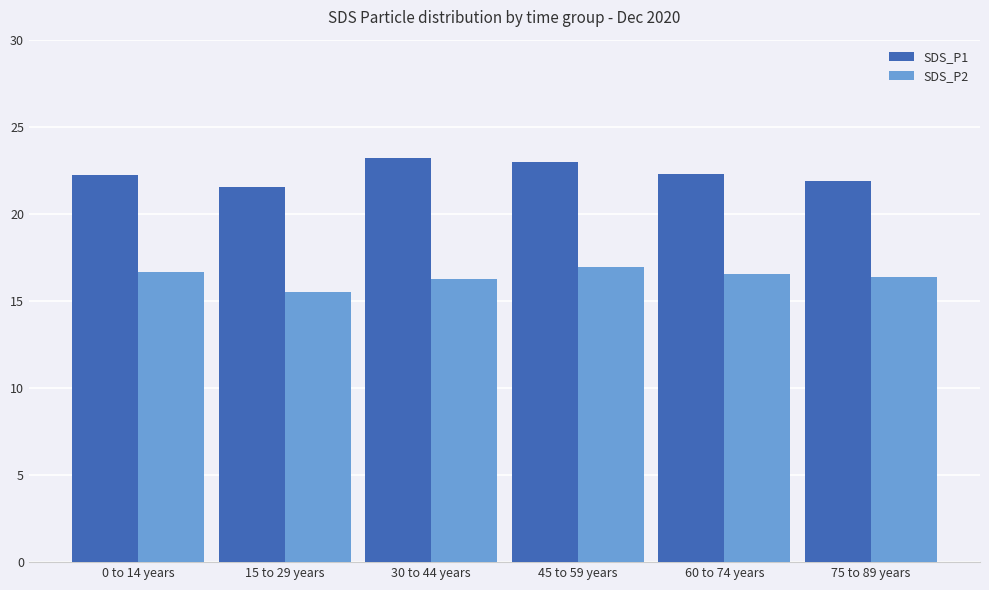

Rank the series at 0 to 14 years from lowest to highest value.

SDS_P2, SDS_P1